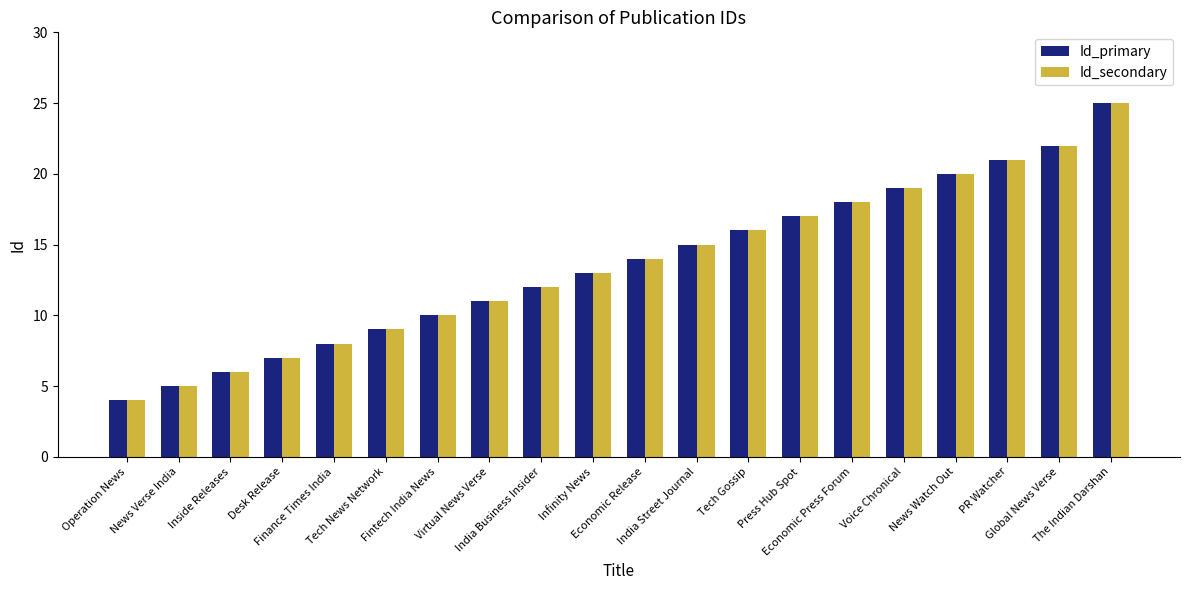

Reading left to right, extract all data points from this chart.

Id_primary: Operation News=4	News Verse India=5	Inside Releases=6	Desk Release=7	Finance Times India=8	Tech News Network=9	Fintech India News=10	Virtual News Verse=11	India Business Insider=12	Infinity News=13	Economic Release=14	India Street Journal=15	Tech Gossip=16	Press Hub Spot=17	Economic Press Forum=18	Voice Chronical=19	News Watch Out=20	PR Watcher=21	Global News Verse=22	The Indian Darshan=25
Id_secondary: Operation News=4	News Verse India=5	Inside Releases=6	Desk Release=7	Finance Times India=8	Tech News Network=9	Fintech India News=10	Virtual News Verse=11	India Business Insider=12	Infinity News=13	Economic Release=14	India Street Journal=15	Tech Gossip=16	Press Hub Spot=17	Economic Press Forum=18	Voice Chronical=19	News Watch Out=20	PR Watcher=21	Global News Verse=22	The Indian Darshan=25